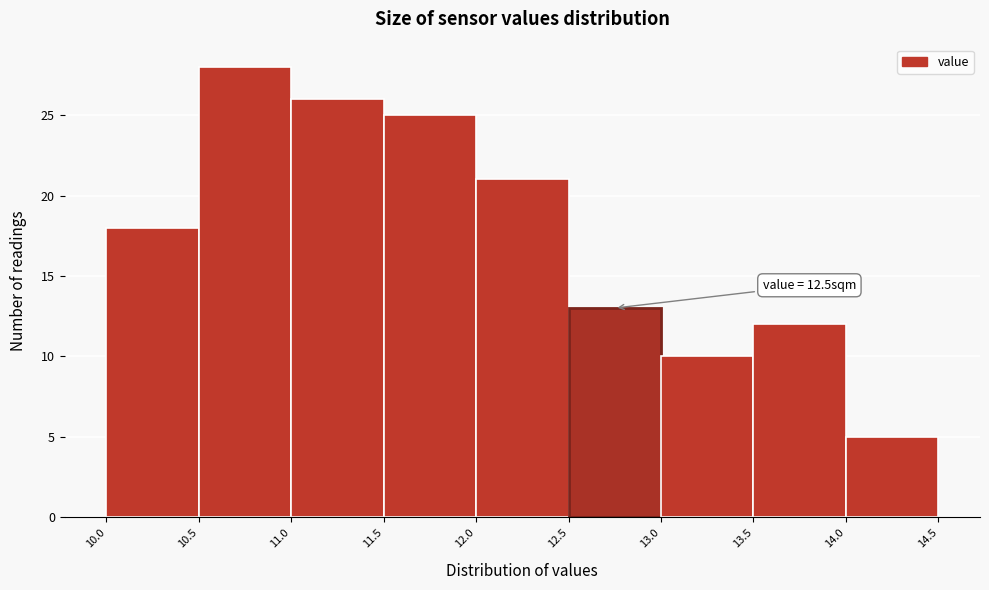

Over which range of the x-axis is the bar tallest?

10.5 to 11.0